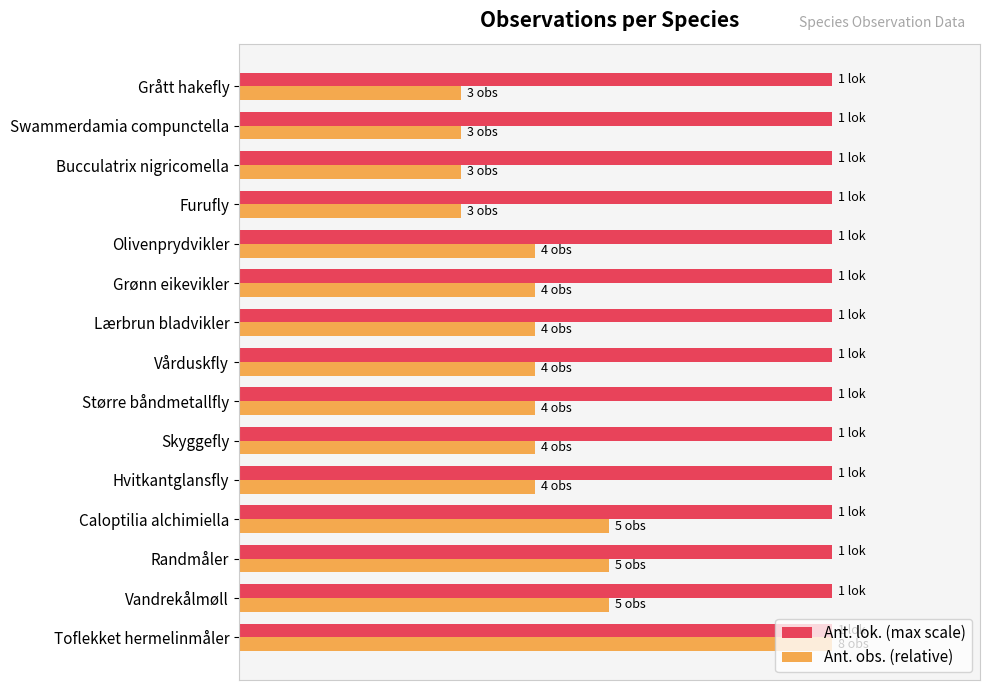

What are all the series names shown in the legend?

Ant. lok. (max scale), Ant. obs. (relative)